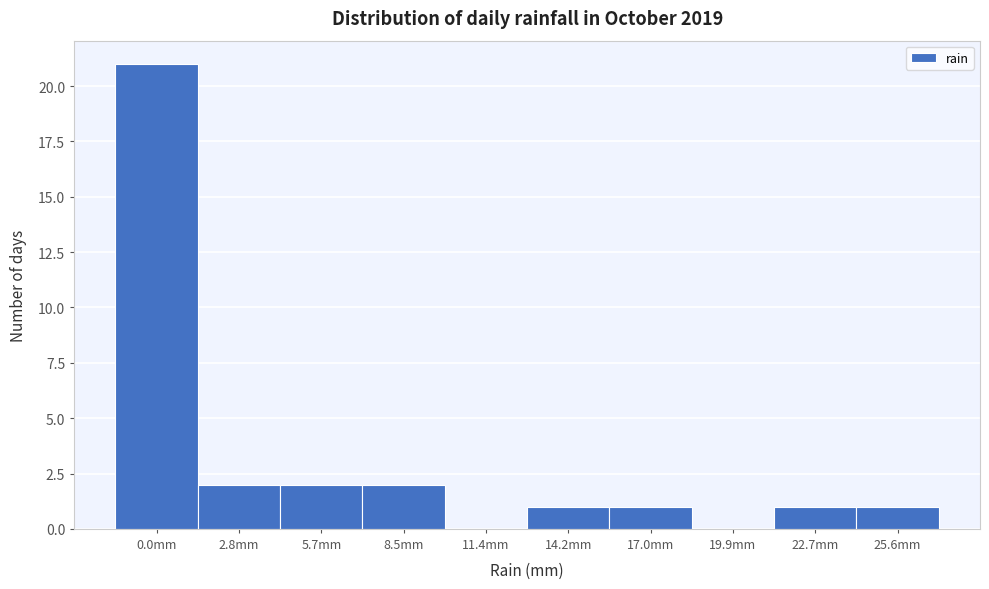

Reading left to right, extract all data points from this chart.

0.0mm=21	2.8mm=2	5.7mm=2	8.5mm=2	11.4mm=0	14.2mm=1	17.0mm=1	19.9mm=0	22.7mm=1	25.6mm=1